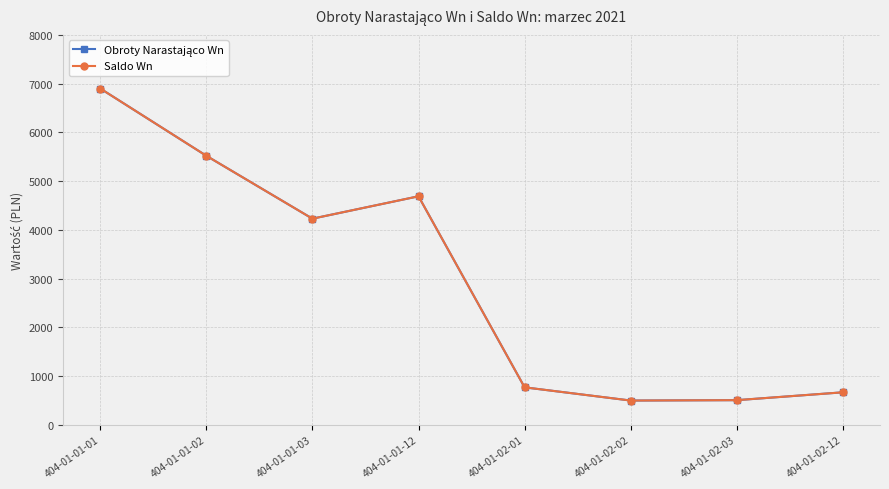

How many lines are shown in the chart?

2